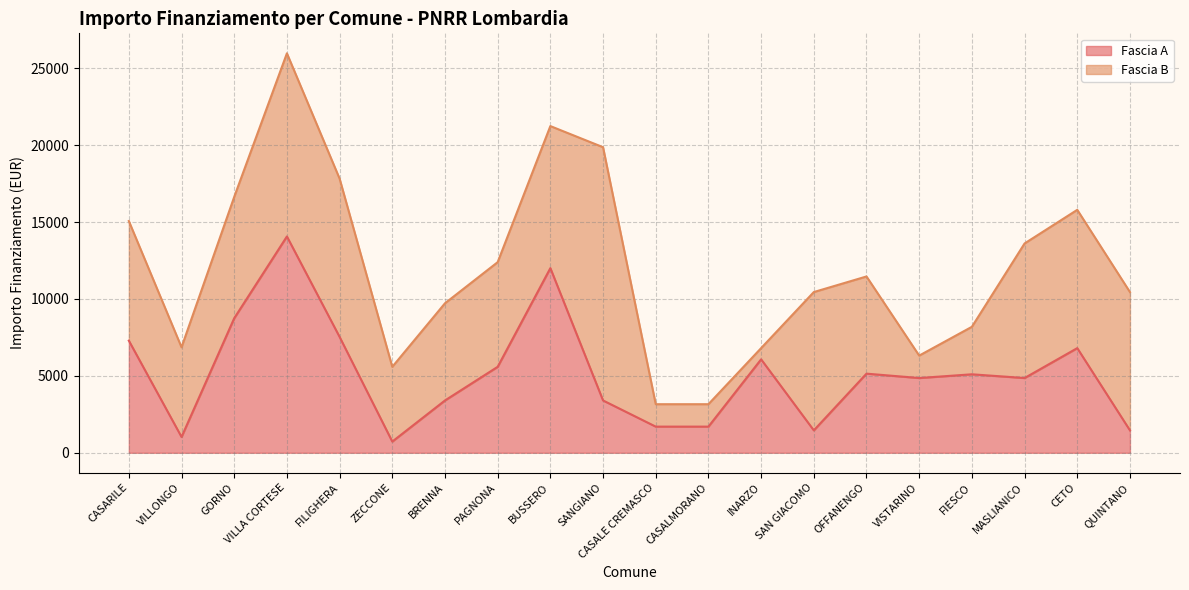

Is it true that the value at QUINTANO is 1458?

True